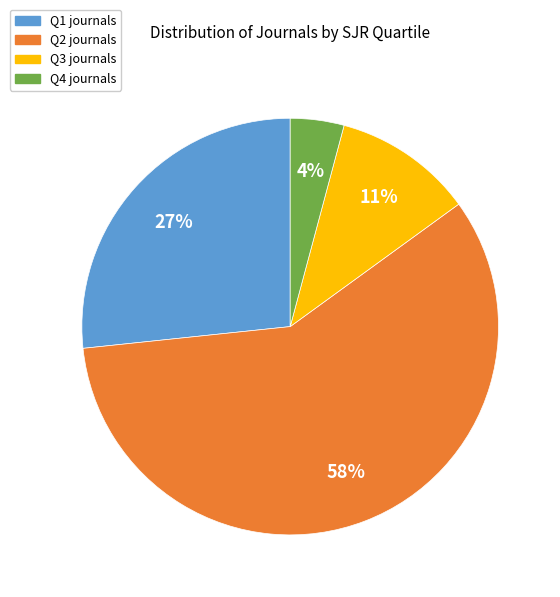

Is Q2 the majority of the pie?

Yes